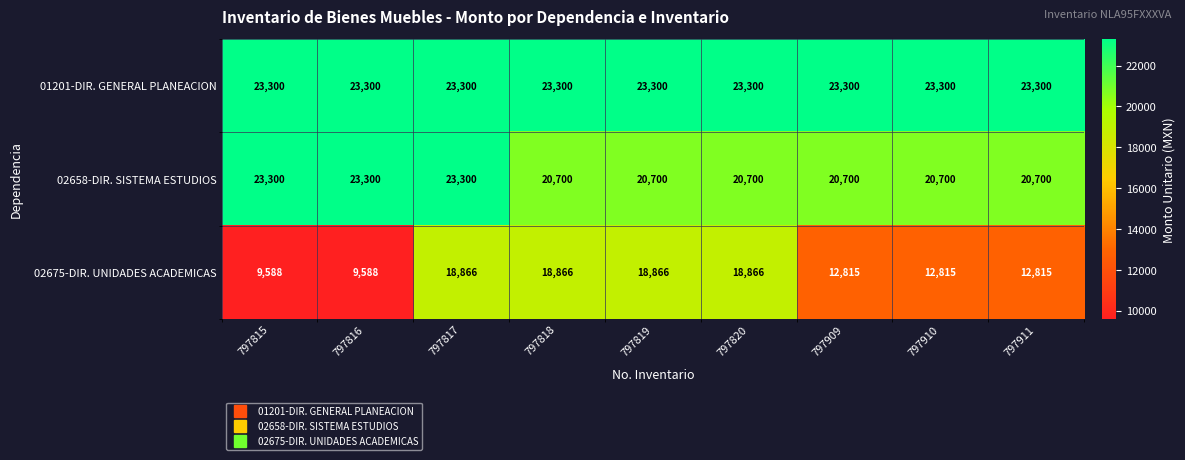

What is the maximum value shown in the chart?

23300